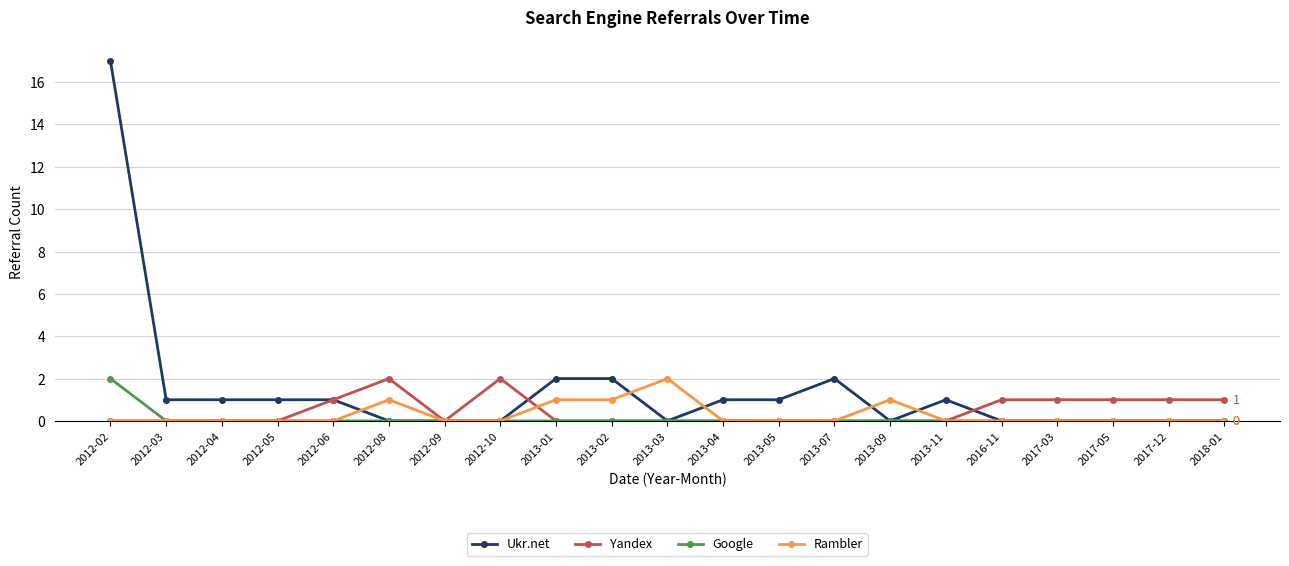

How many categories are shown in the chart?

21